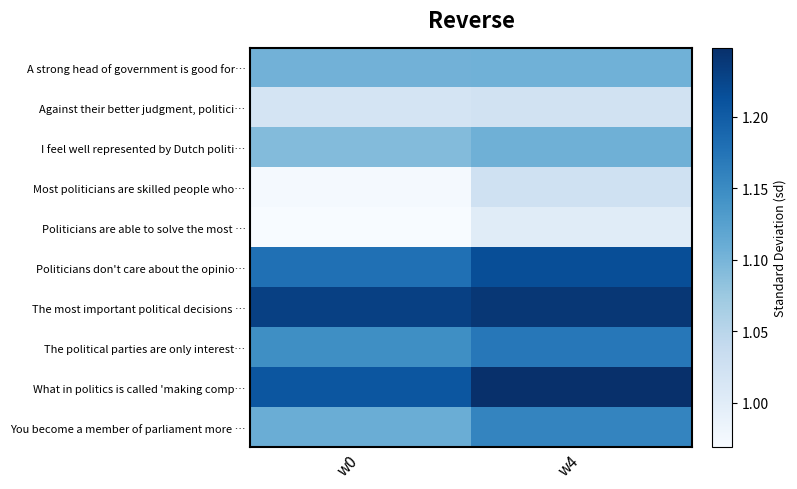

At which category is the sum across all series the highest?

w4